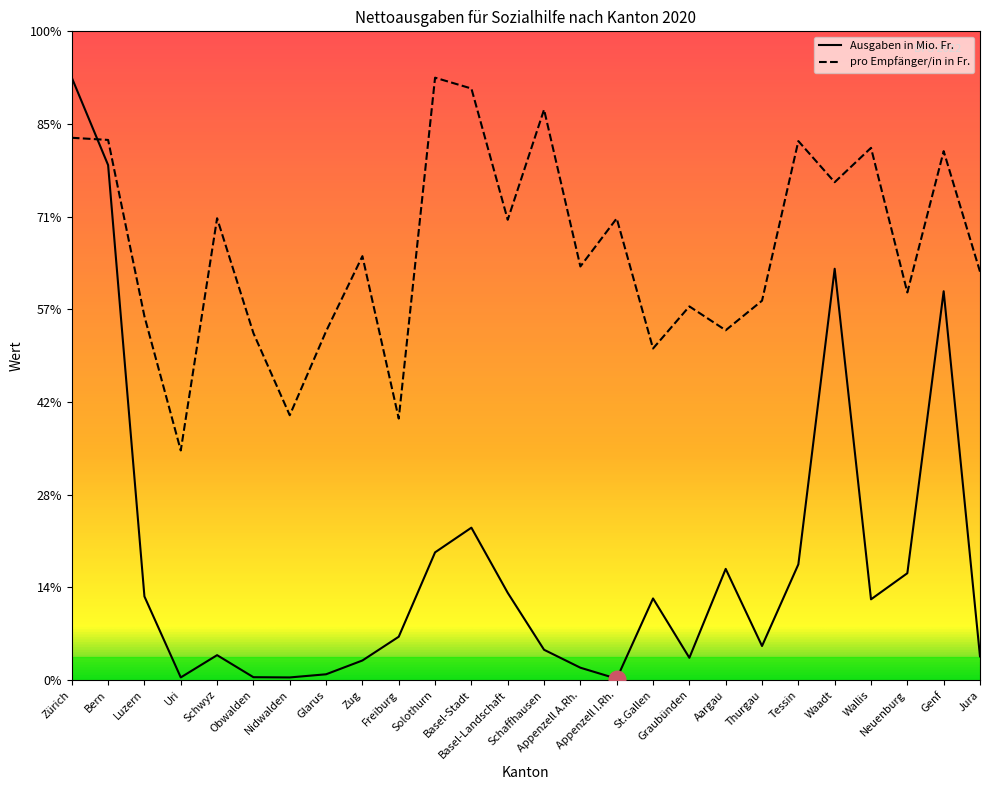

Between which two adjacent categories do pro Empfänger/in in Fr. and Ausgaben in Mio. Fr. first intersect?

Zürich and Bern